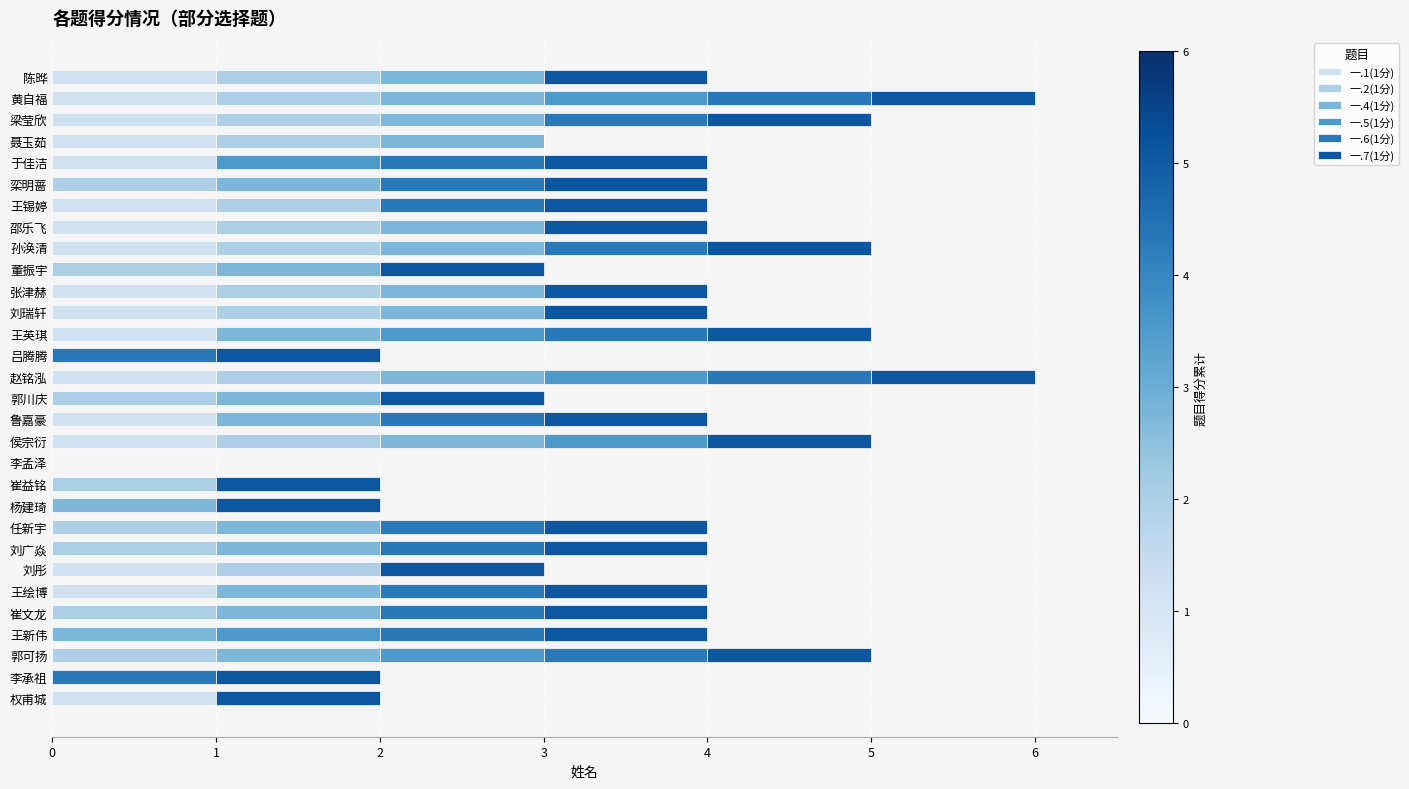

What is the total value across all series at 崔文龙?

4